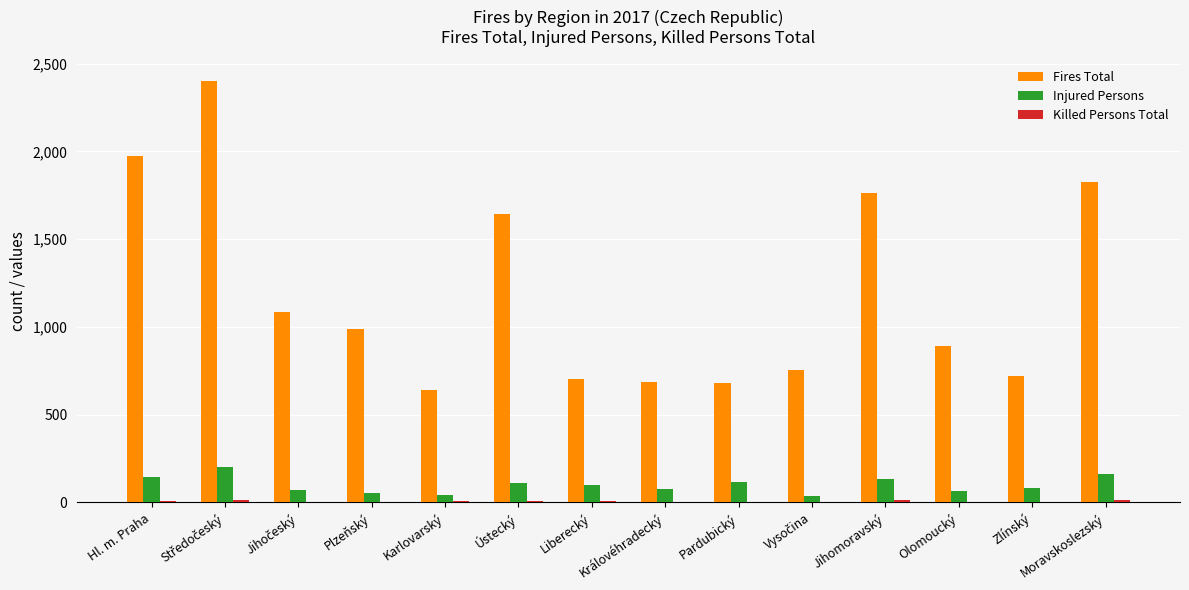

The Fires Total series shows 3285 at Hl. m. Praha. True or false?

False